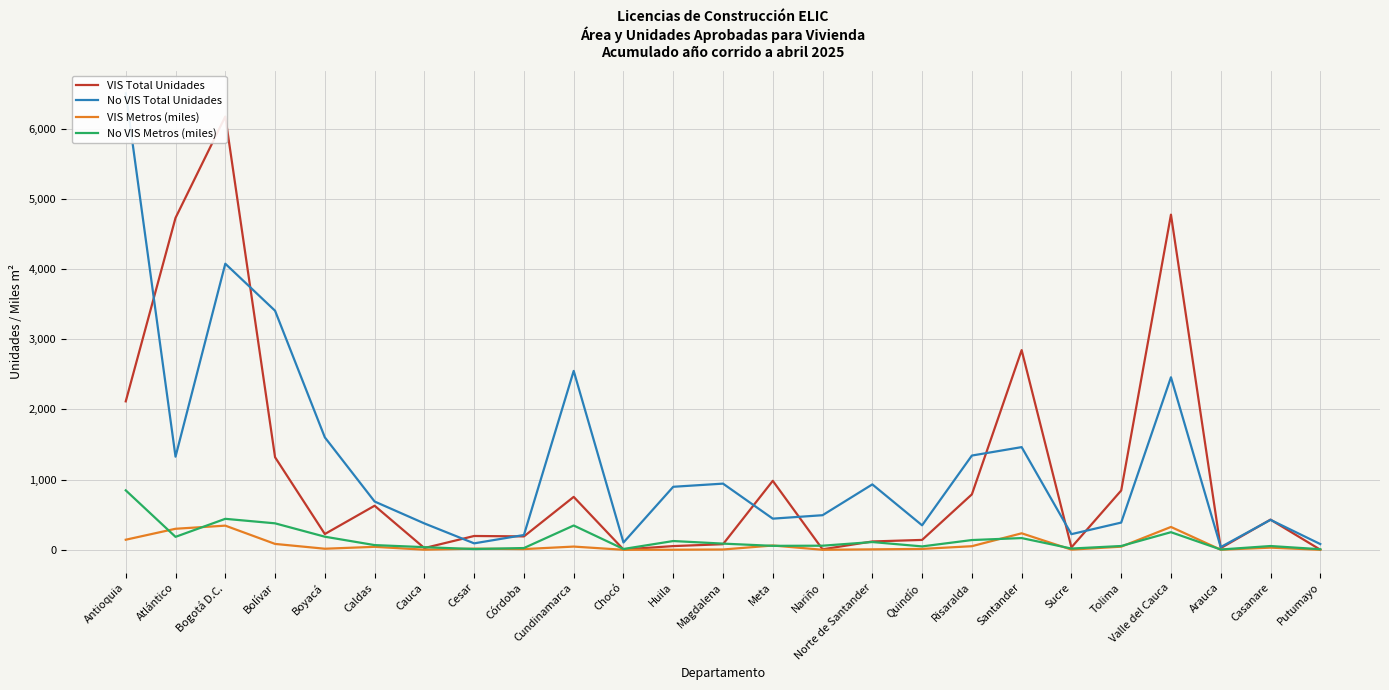

Reading left to right, transcribe all the data shown in this chart.

VIS Total Unidades: Antioquia=2115.0	Atlántico=4729.0	Bogotá D.C.=6173.0	Bolívar=1319.0	Boyacá=225.0	Caldas=628.0	Cauca=25.0	Cesar=197.0	Córdoba=191.0	Cundinamarca=754.0	Chocó=5.0	Huila=53.0	Magdalena=80.0	Meta=983.0	Nariño=7.0	Norte de Santander=119.0	Quindío=141.0	Risaralda=790.0	Santander=2845.0	Sucre=35.0	Tolima=845.0	Valle del Cauca=4775.0	Arauca=24.0	Casanare=430.0	Putumayo=2.0
No VIS Total Unidades: Antioquia=6503.0	Atlántico=1327.0	Bogotá D.C.=4076.0	Bolívar=3406.0	Boyacá=1602.0	Caldas=688.0	Cauca=376.0	Cesar=92.0	Córdoba=211.0	Cundinamarca=2549.0	Chocó=104.0	Huila=898.0	Magdalena=943.0	Meta=444.0	Nariño=493.0	Norte de Santander=932.0	Quindío=349.0	Risaralda=1343.0	Santander=1463.0	Sucre=223.0	Tolima=388.0	Valle del Cauca=2458.0	Arauca=39.0	Casanare=427.0	Putumayo=82.0
VIS Metros (miles): Antioquia=143.7	Atlántico=299.8	Bogotá D.C.=344.4	Bolívar=84.0	Boyacá=15.4	Caldas=42.7	Cauca=1.8	Cesar=16.7	Córdoba=10.3	Cundinamarca=46.1	Chocó=0.4	Huila=1.4	Magdalena=4.5	Meta=61.4	Nariño=0.6	Norte de Santander=6.6	Quindío=12.7	Risaralda=51.5	Santander=235.3	Sucre=2.9	Tolima=44.8	Valle del Cauca=325.8	Arauca=1.6	Casanare=30.9	Putumayo=0.3
No VIS Metros (miles): Antioquia=847.1	Atlántico=184.8	Bogotá D.C.=441.4	Bolívar=377.3	Boyacá=186.8	Caldas=67.3	Cauca=37.9	Cesar=10.9	Córdoba=25.2	Cundinamarca=346.4	Chocó=11.8	Huila=125.1	Magdalena=88.3	Meta=56.6	Nariño=58.6	Norte de Santander=110.7	Quindío=48.6	Risaralda=139.1	Santander=167.3	Sucre=18.0	Tolima=54.2	Valle del Cauca=251.0	Arauca=4.4	Casanare=54.0	Putumayo=8.5